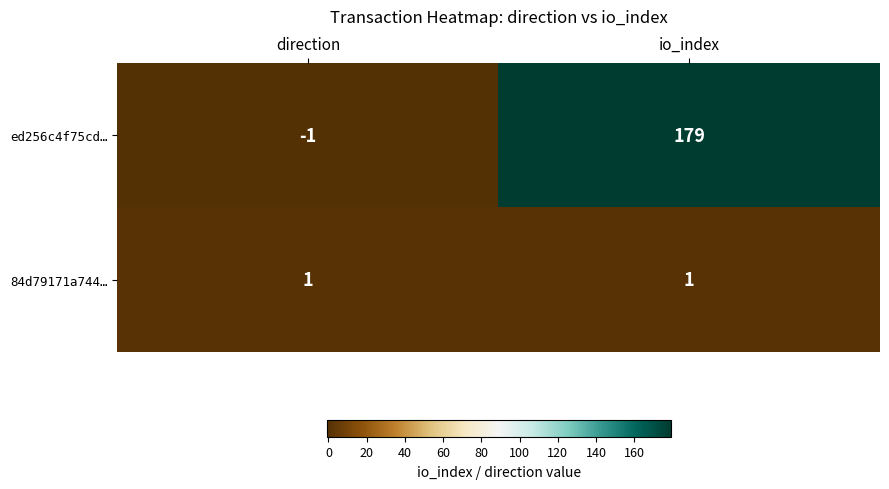

Reading right to left, what are all the values shown in this chart?

ed256c4f75cd…: io_index=179	direction=-1
84d79171a744…: io_index=1	direction=1